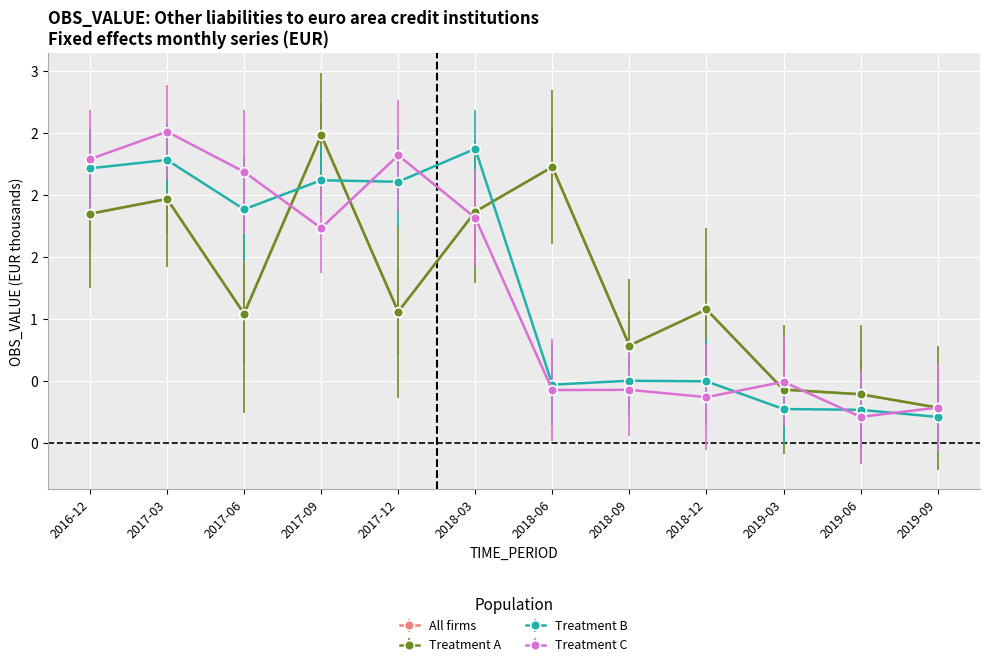

Between 2018-03 and 2017-06, which is larger?

2018-03